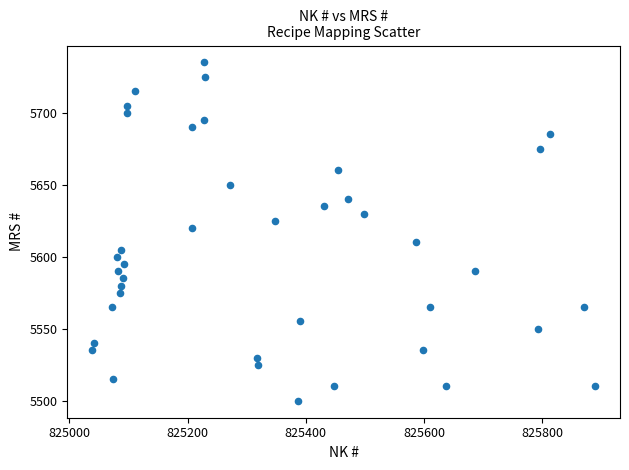

What is the range of X values (max minus min)?

850.0